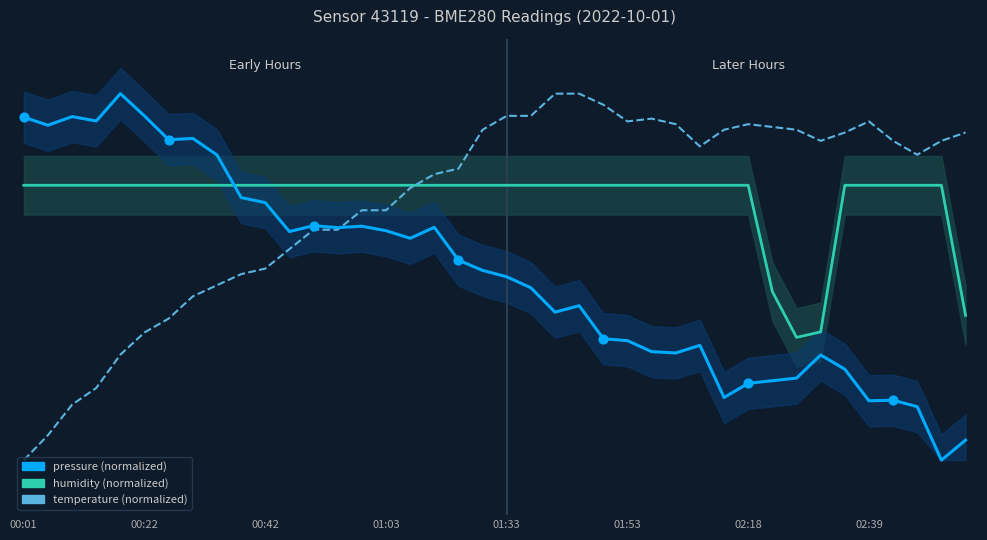

Which series contains the highest Y value?

pressure